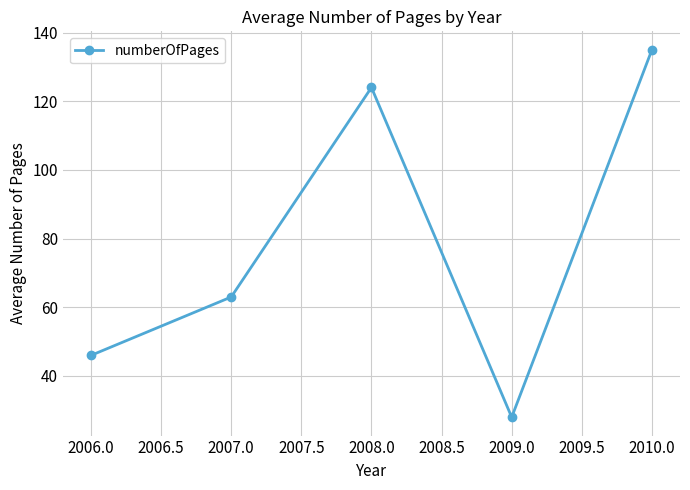

Approximately how many times larger is the value at 2010.0 compared to 2006.0?

2.9